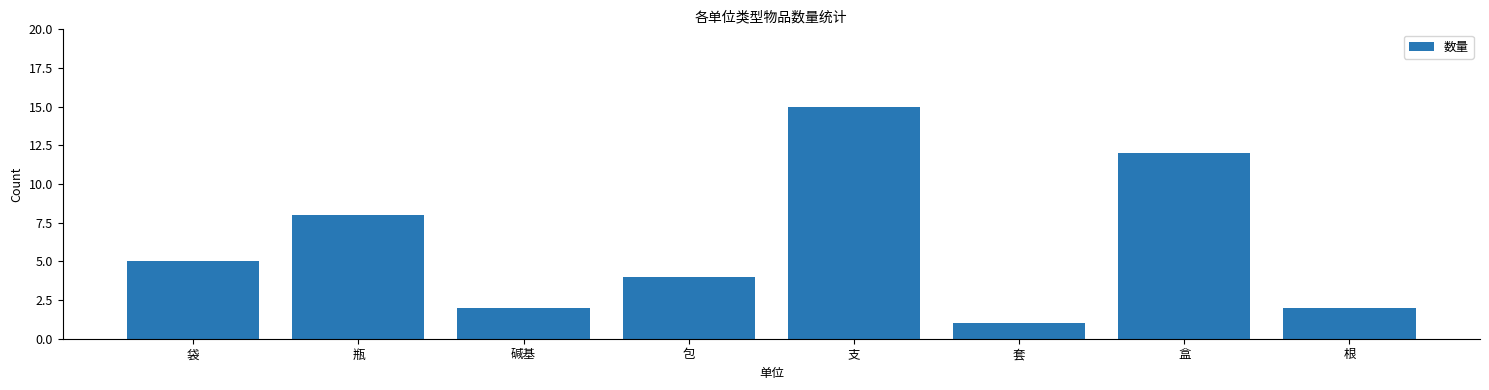

The value at 碱基 is 2. True or false?

True